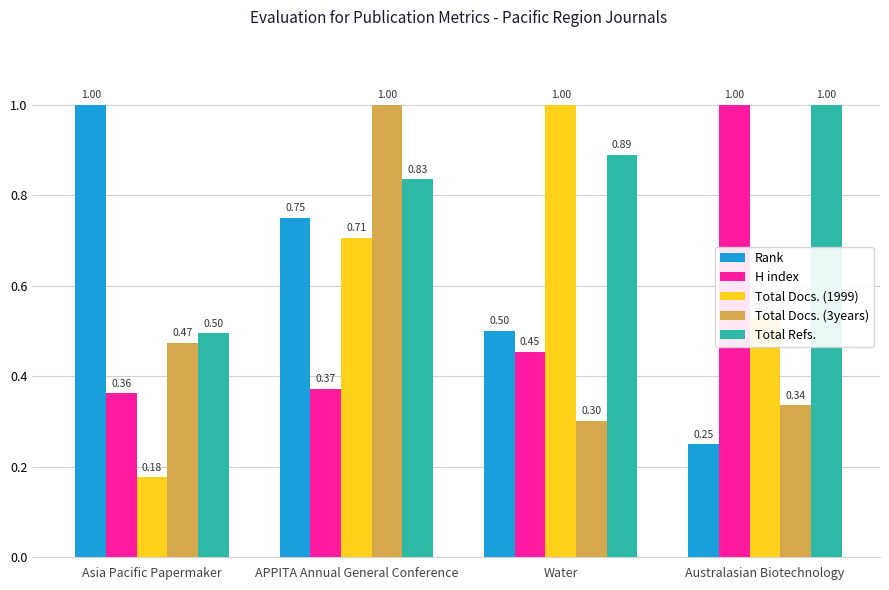

At how many categories does at least one series exceed 0?

4